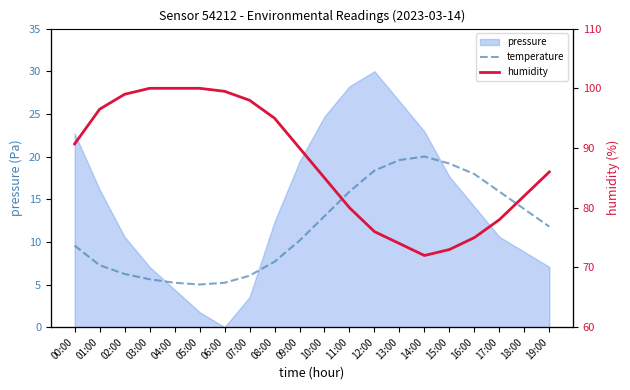

What is the label of the 4th point from the left?

03:00